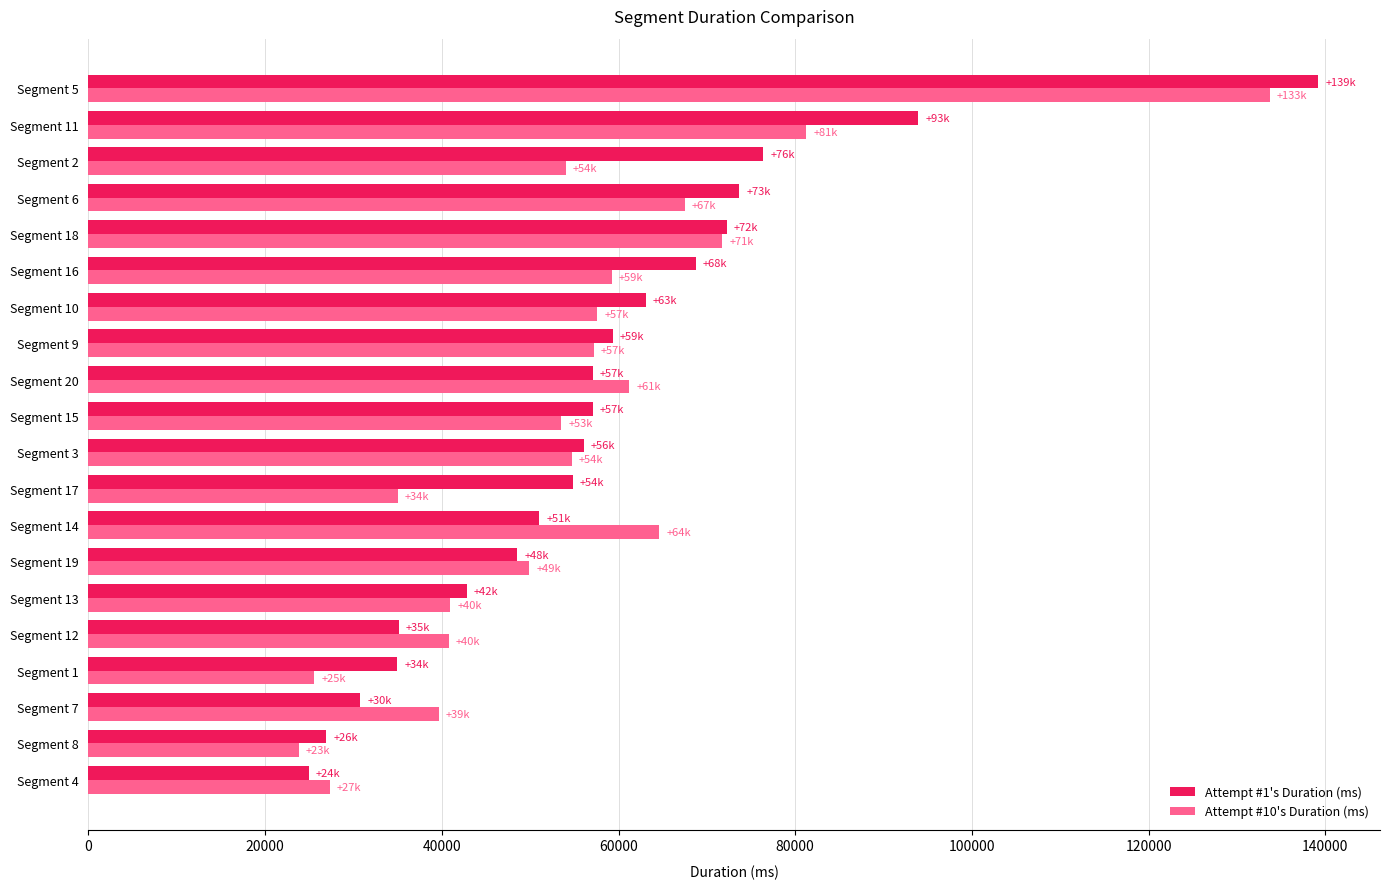

What is the greatest value displayed?

139236